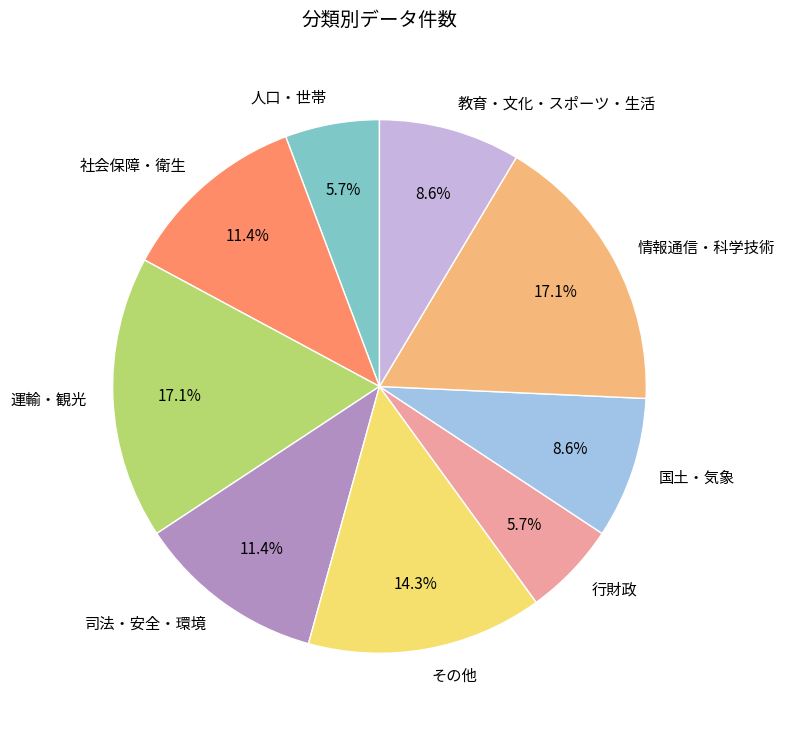

Combined, do 情報通信・科学技術 and 社会保障・衛生 account for over 50%?

No